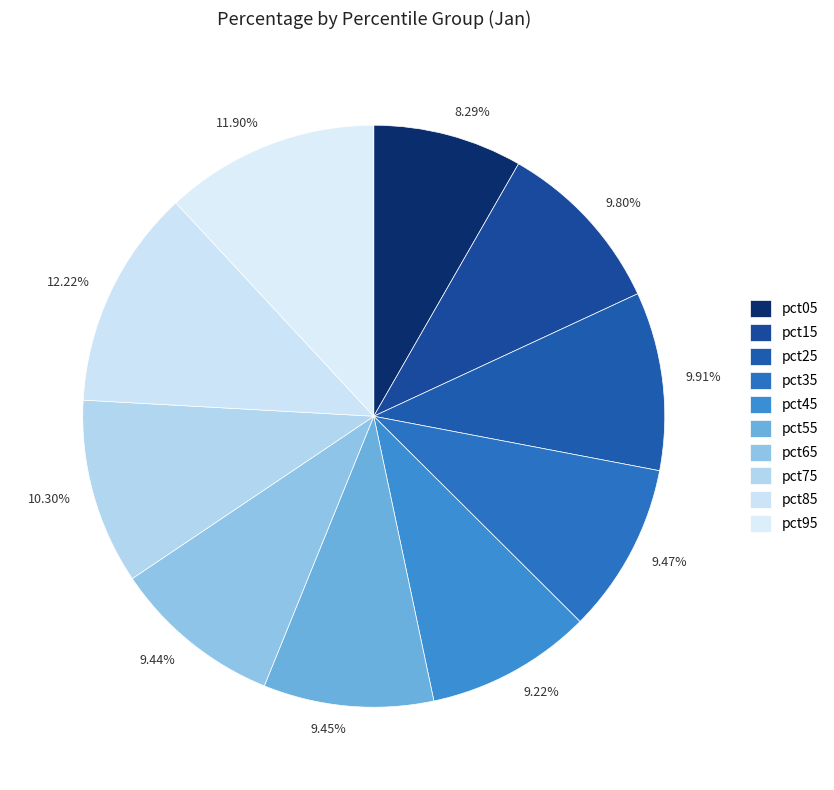

To the nearest percent, what percentage of the pie is pct75?

10%